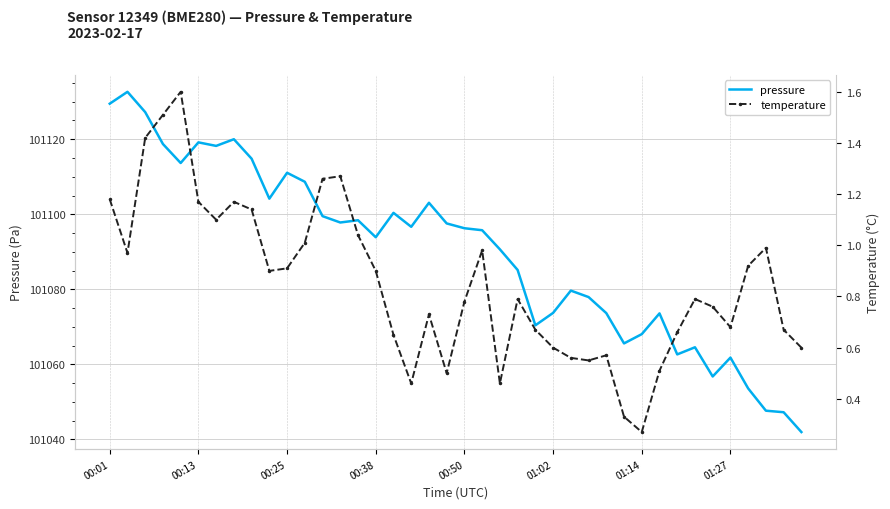

True or false: pressure has a value of 62226.3 at 00:50.

False